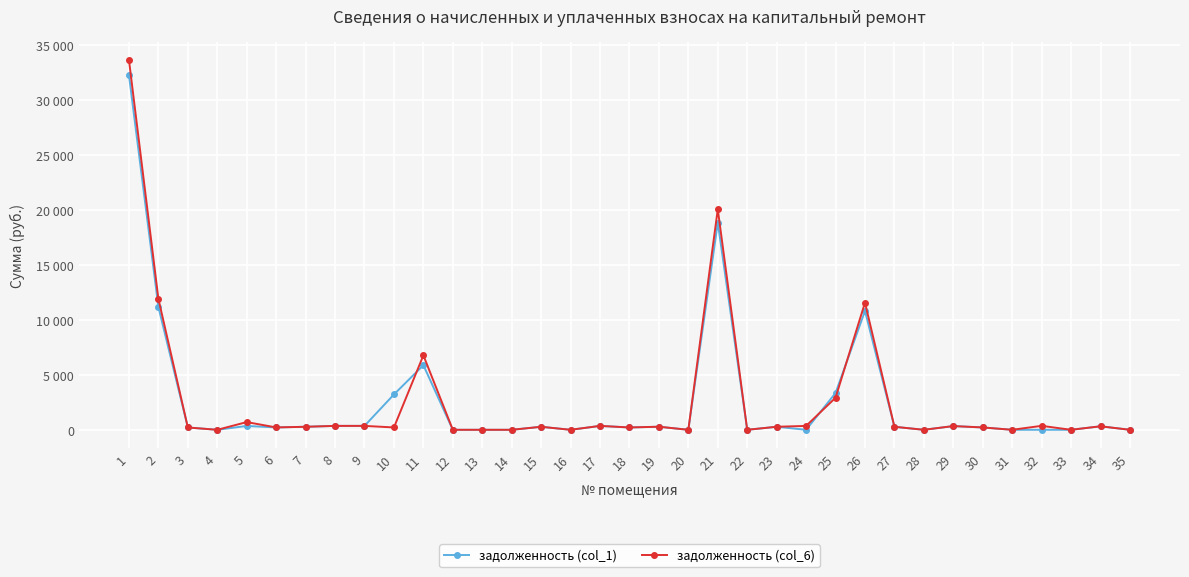

Which series changed the most between 5 and 8?

задолженность (col_6)